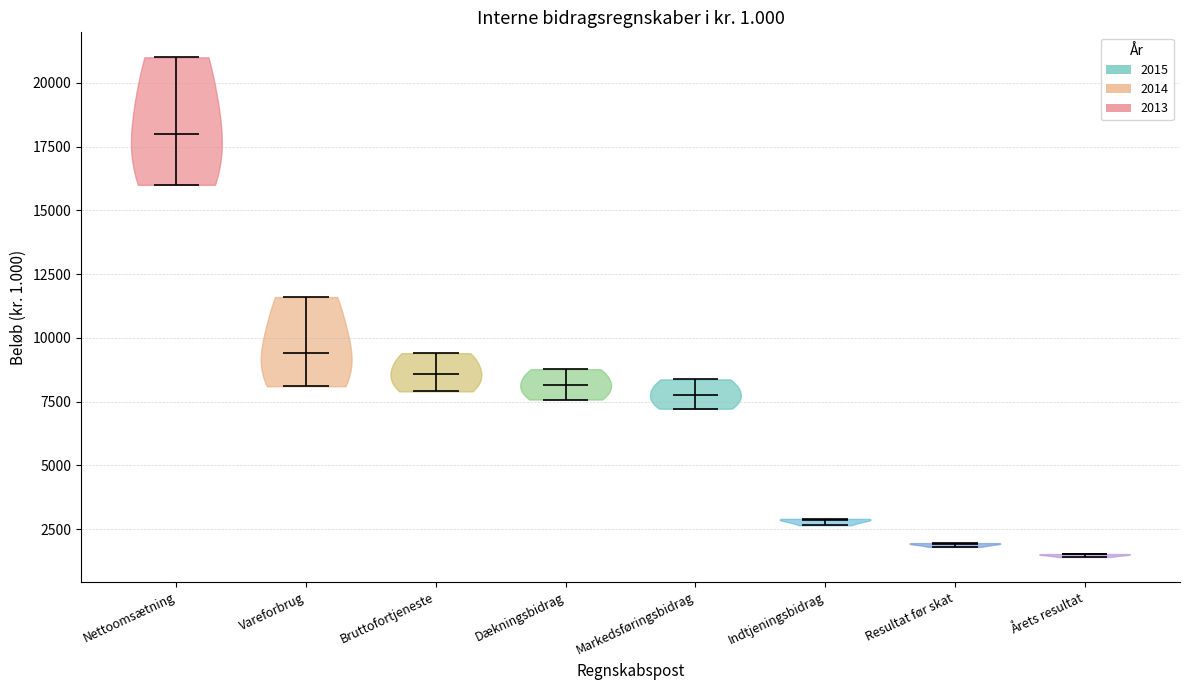

What is the highest point the violin for Årets resultat reaches on the y-axis? The values are not printed on the chart, so give them approximately, as read against the axis.

1500